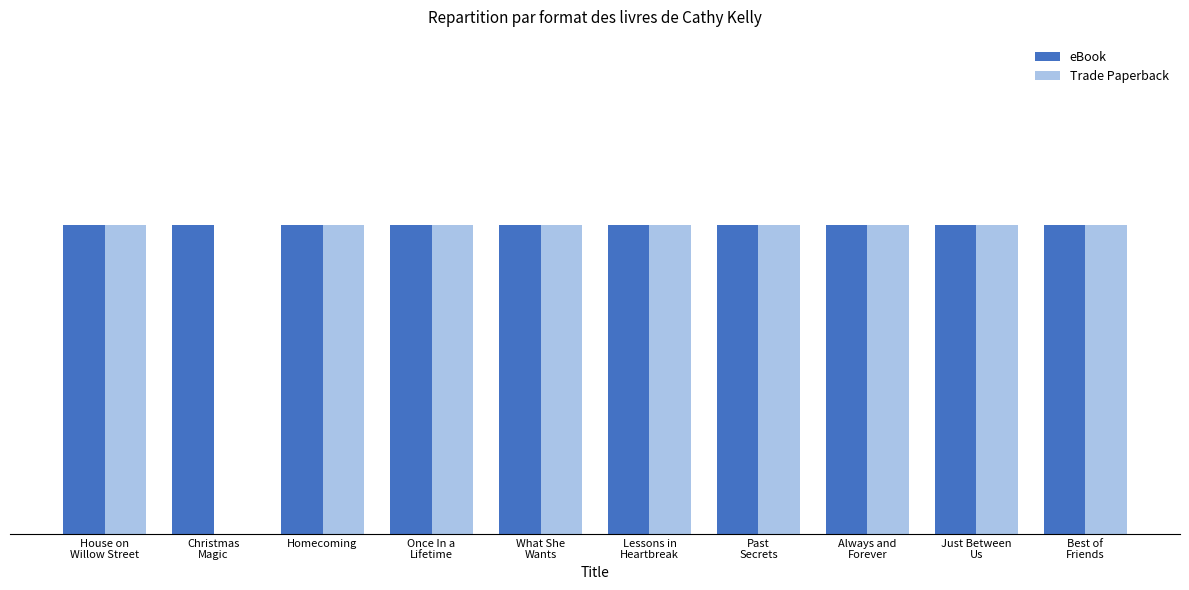

Does the chart contain stacked bars?

No